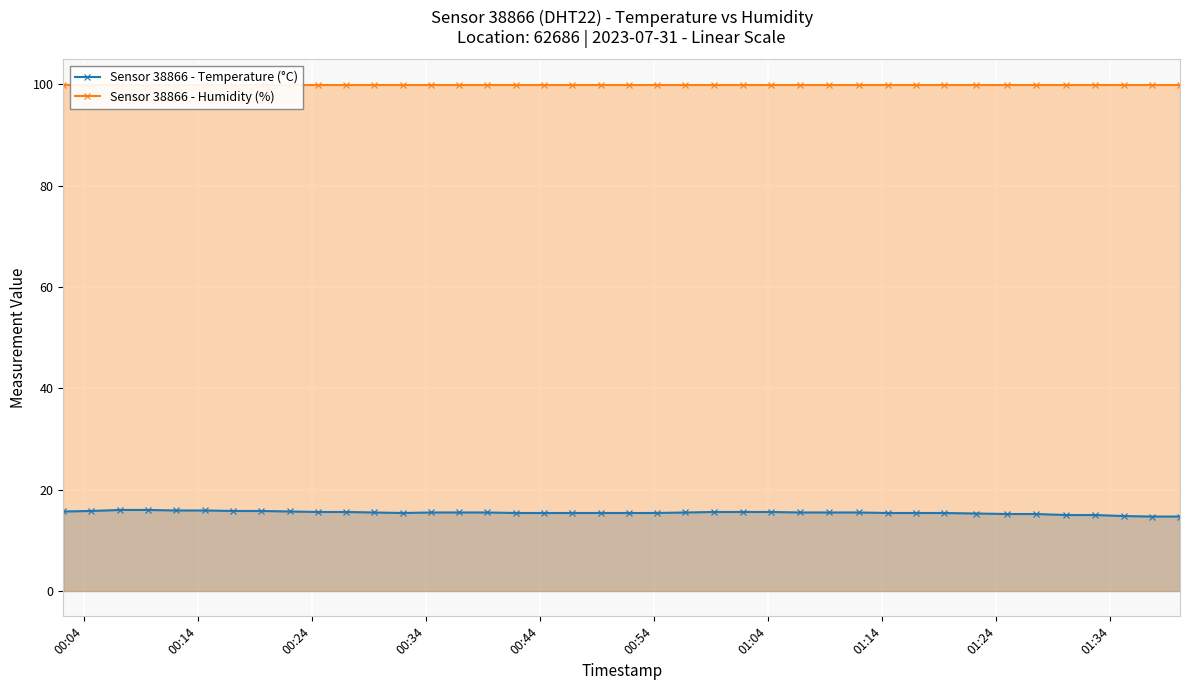

What is the lowest value of the Sensor 38866 - Temperature (°C) series?

14.7